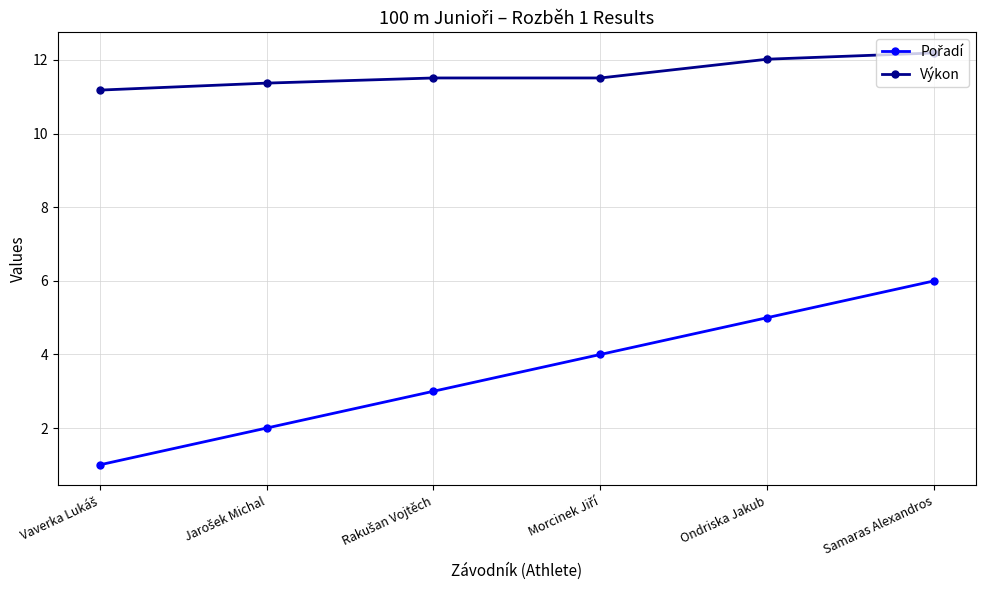

What position from the right is Samaras Alexandros?

1